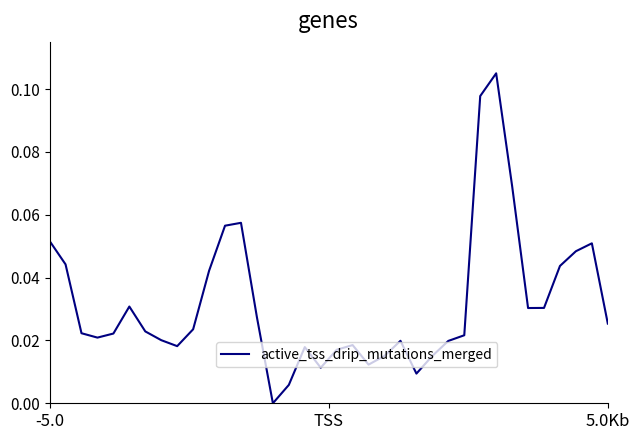

Count the number of data series in this chart.

1